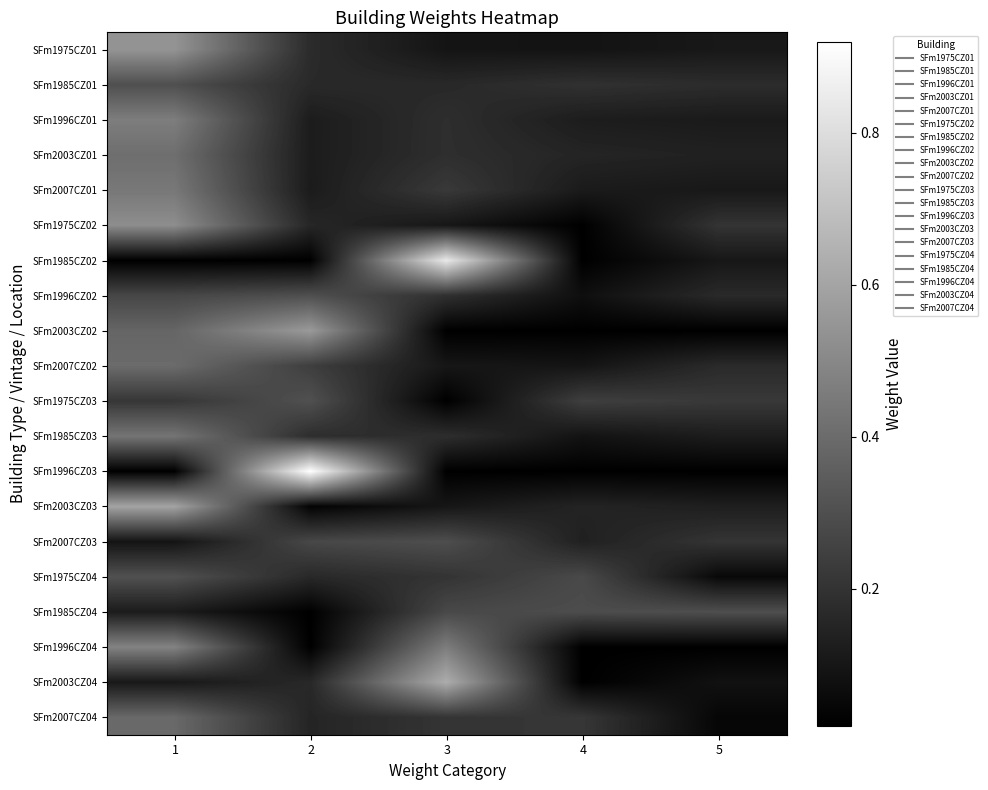

Rank the series by their maximum value, from lowest to highest.

SFm2007CZ03, SFm1985CZ04, SFm1996CZ02, SFm1985CZ01, SFm1975CZ03, SFm1975CZ04, SFm2007CZ04, SFm2007CZ02, SFm2003CZ01, SFm1985CZ03, SFm2007CZ01, SFm1996CZ01, SFm1996CZ04, SFm1975CZ02, SFm1975CZ01, SFm2003CZ02, SFm2003CZ03, SFm2003CZ04, SFm1985CZ02, SFm1996CZ03